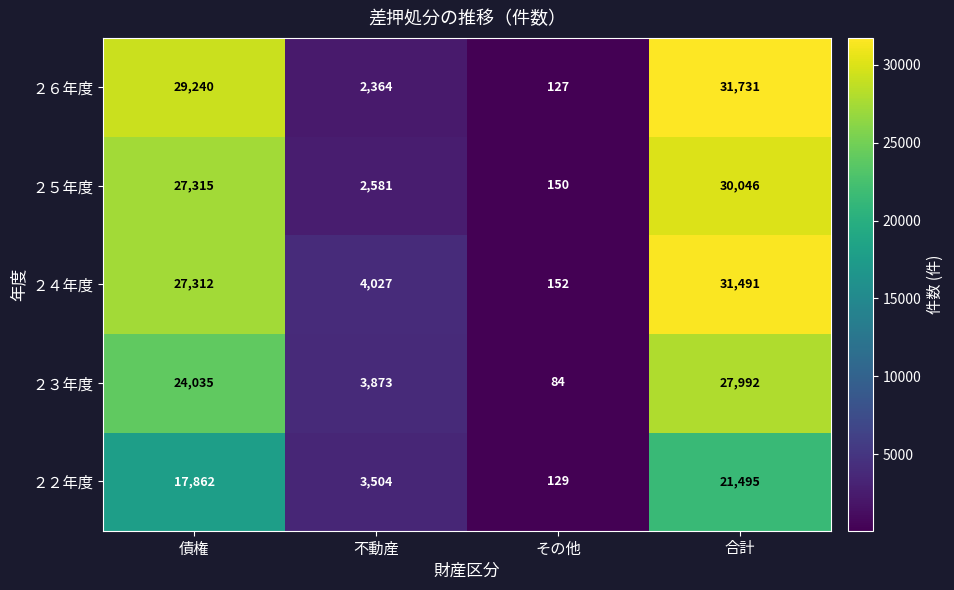

Which series has the largest total across all categories?

２６年度